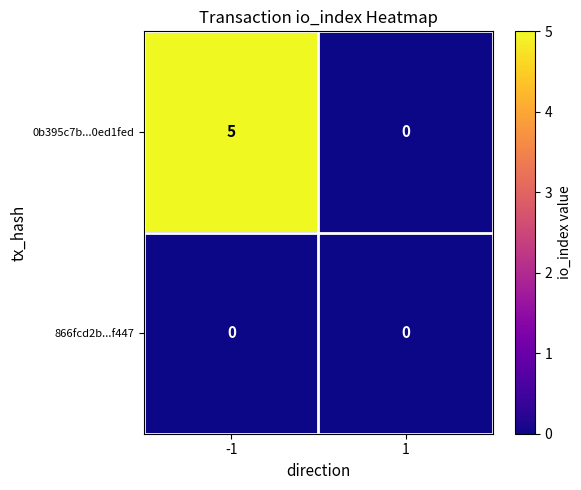

Read the 0b395c7b...0ed1fed value at -1.

5